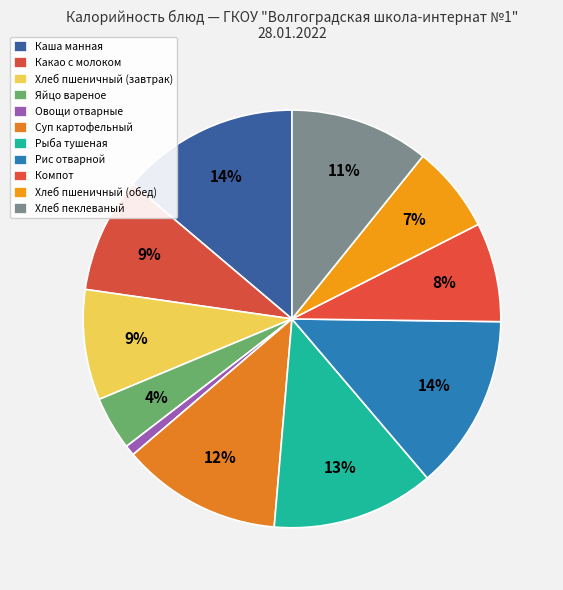

To the nearest percent, what is the difference between the largest and smallest slice percentages?

13%